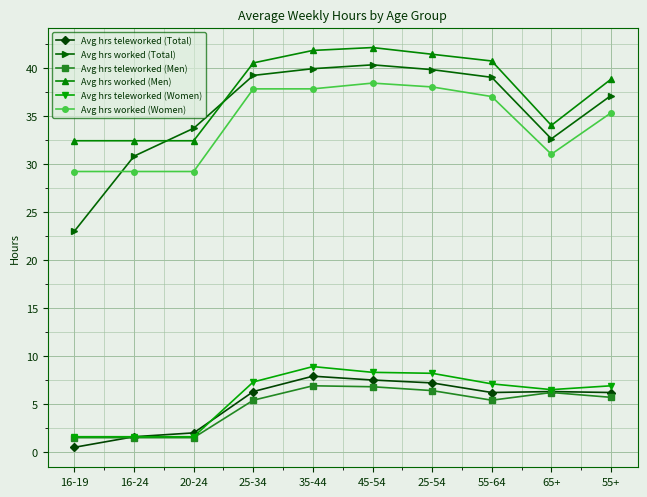

How many lines are shown in the chart?

6